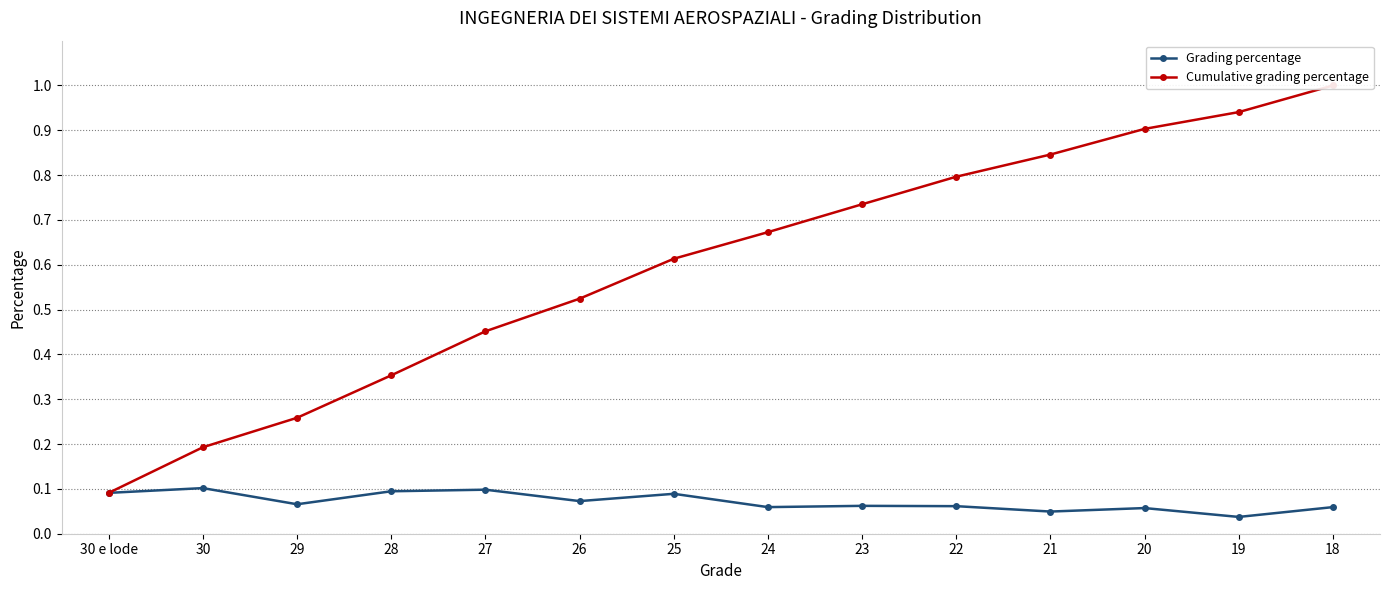

Is this an area chart (filled region under the line)?

No